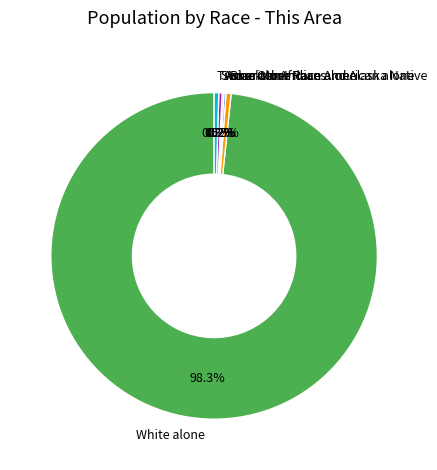

Is there any slice that represents more than half of the pie?

Yes